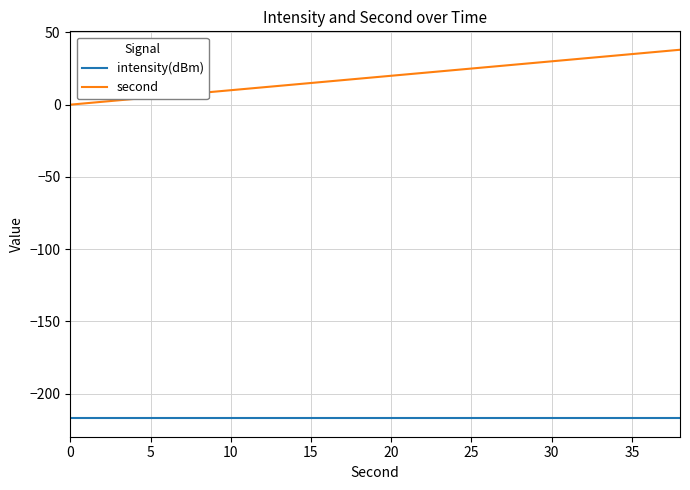

Reading left to right, what are all the values shown in this chart?

intensity(dBm): -217.1	-217.1	-217.1	-217.1	-217.1	-217.1	-217.1	-217.1	-217.1	-217.1	-217.1	-217.1	-217.1	-217.1	-217.1	-217.1	-217.1	-217.1	-217.1	-217.1
second: 0.0	2.0	4.0	6.0	8.0	10.0	12.0	14.0	16.0	18.0	20.0	22.0	24.0	26.0	28.0	30.0	32.0	34.0	36.0	38.0